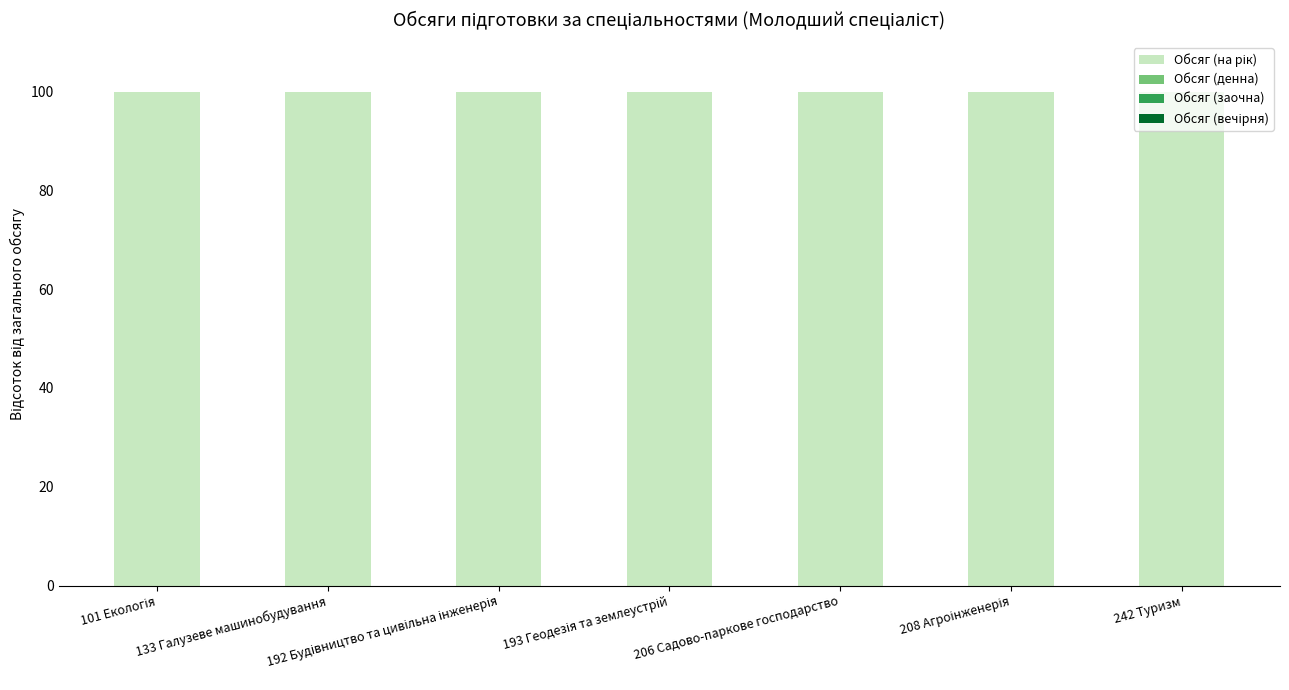

Reading left to right, transcribe all the data shown in this chart.

Обсяг (на рік): 101 Екологія=100	133 Галузеве машинобудування=100	192 Будівництво та цивільна інженерія=100	193 Геодезія та землеустрій=100	206 Садово-паркове господарство=100	208 Агроінженерія=100	242 Туризм=100
Обсяг (денна): 101 Екологія=0	133 Галузеве машинобудування=0	192 Будівництво та цивільна інженерія=0	193 Геодезія та землеустрій=0	206 Садово-паркове господарство=0	208 Агроінженерія=0	242 Туризм=0
Обсяг (заочна): 101 Екологія=0	133 Галузеве машинобудування=0	192 Будівництво та цивільна інженерія=0	193 Геодезія та землеустрій=0	206 Садово-паркове господарство=0	208 Агроінженерія=0	242 Туризм=0
Обсяг (вечірня): 101 Екологія=0	133 Галузеве машинобудування=0	192 Будівництво та цивільна інженерія=0	193 Геодезія та землеустрій=0	206 Садово-паркове господарство=0	208 Агроінженерія=0	242 Туризм=0